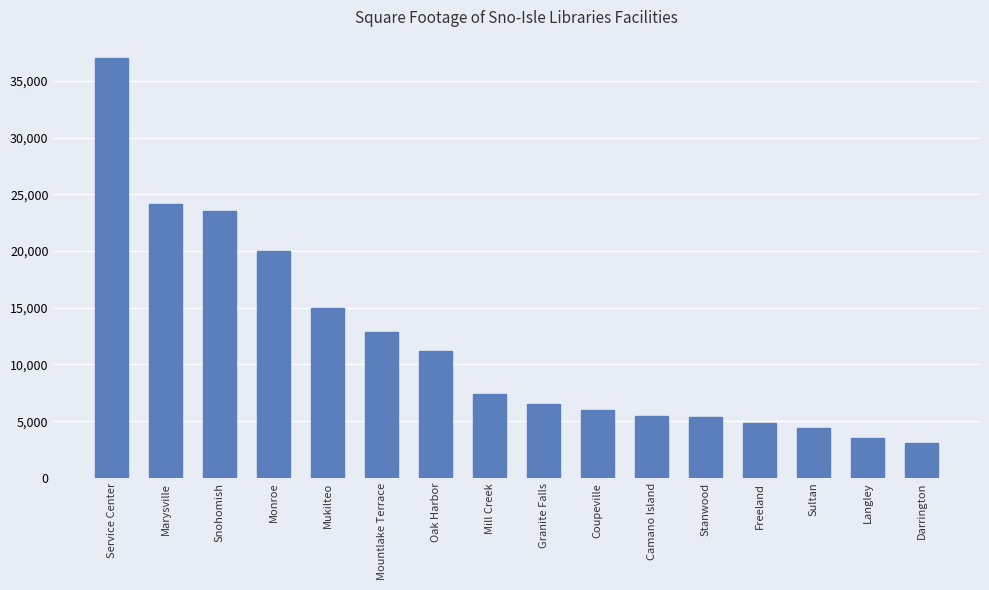

True or false: the data shows 7400 at Mill Creek.

True